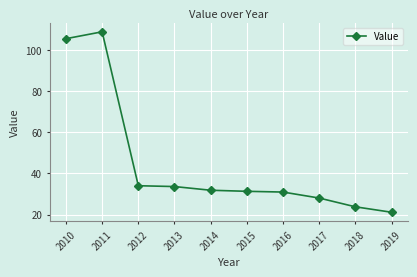

What is the difference between the maximum and minimum values?

87.6